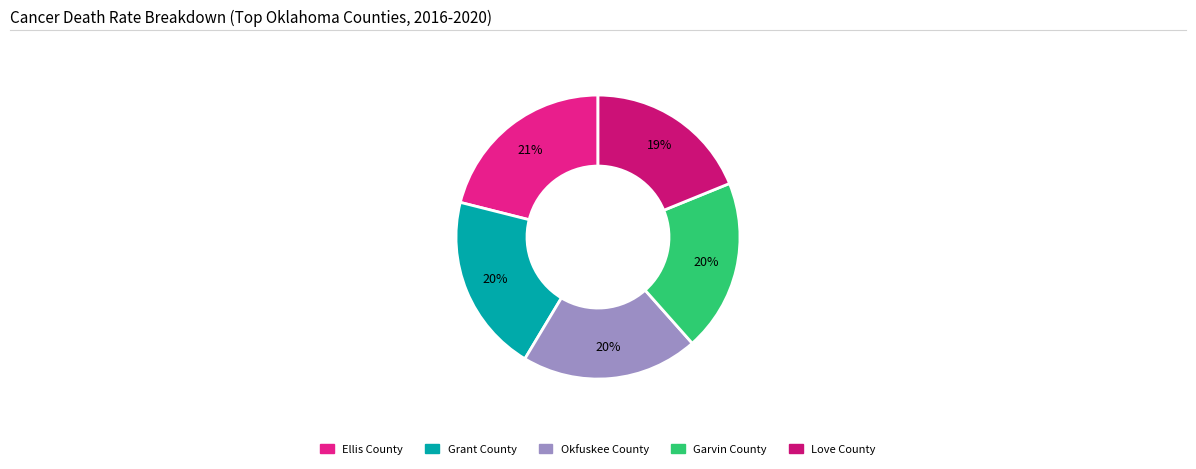

To the nearest percent, what is the difference between the largest and smallest slice percentages?

2%